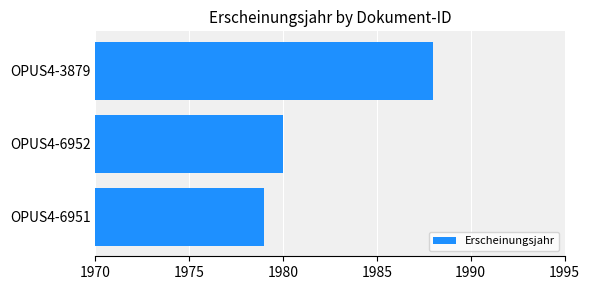

Where is the data nearest to the value 1983?

OPUS4-6952